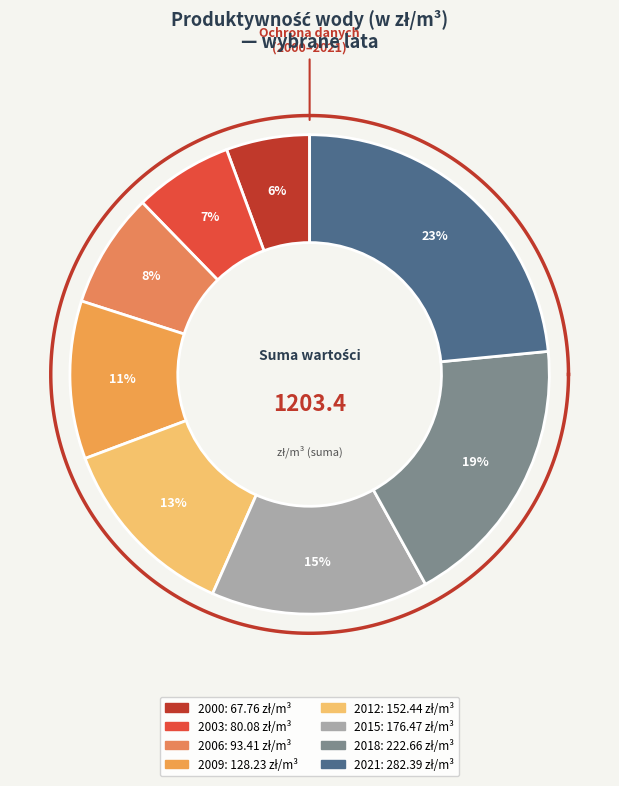

Combined, do 2005 and 2013 account for over 50%?

No